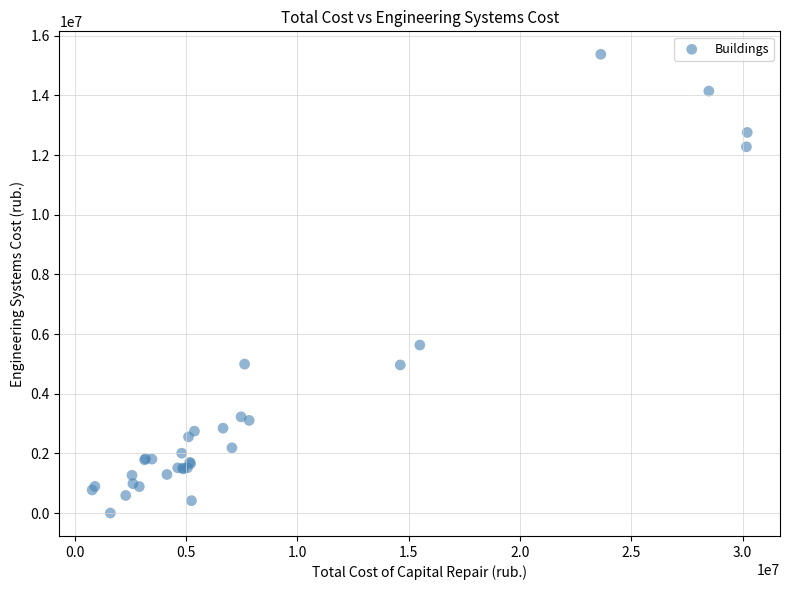

What Y value in the scatter plot is closest to 7688297?

5630499.5